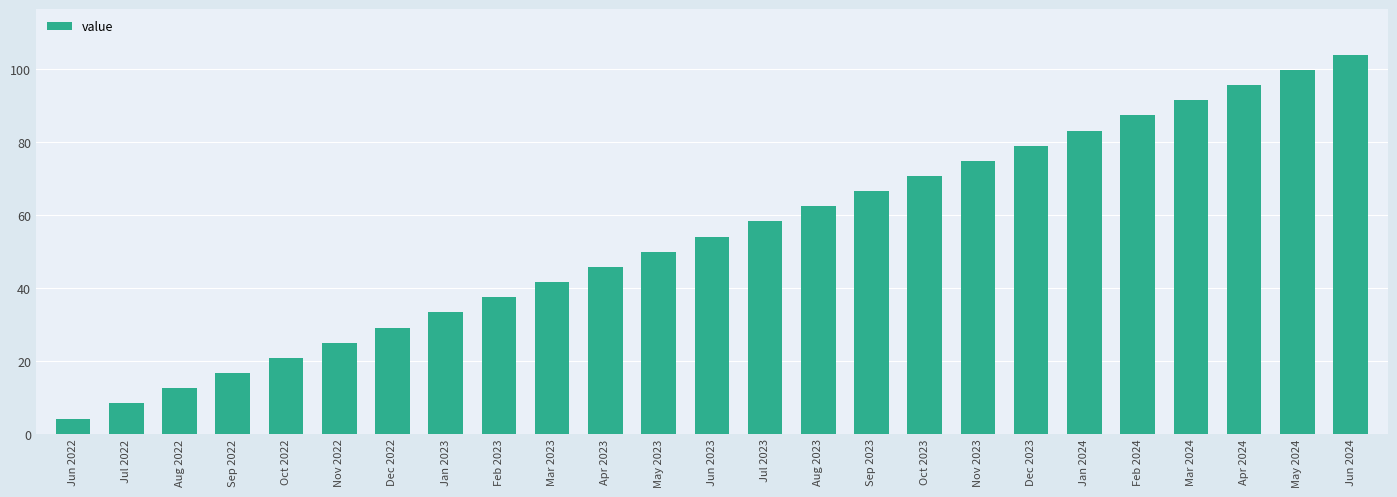

Which has a higher value, Nov 2022 or Apr 2024?

Apr 2024